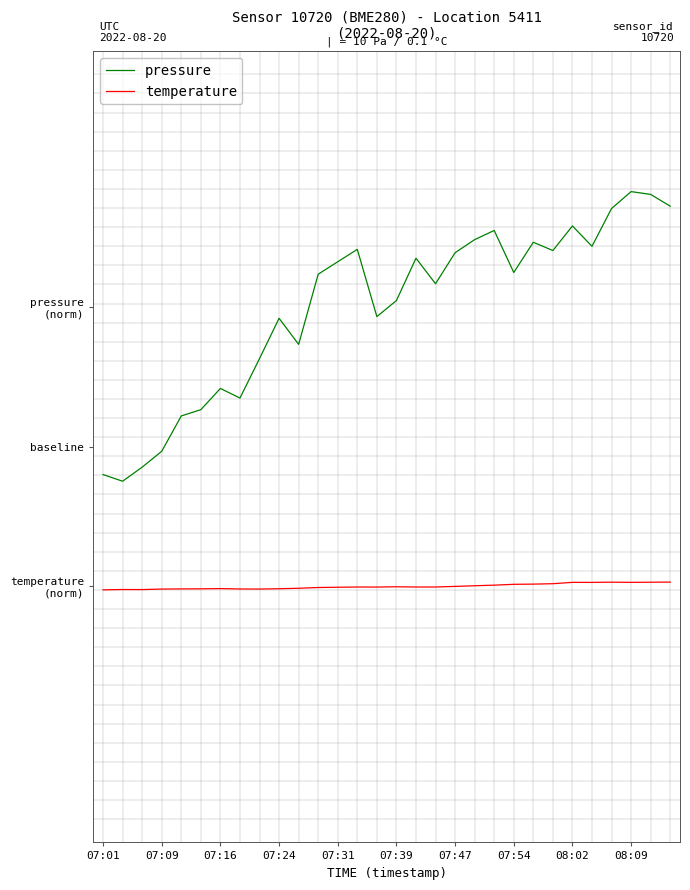

What are all the series names shown in the legend?

pressure, temperature